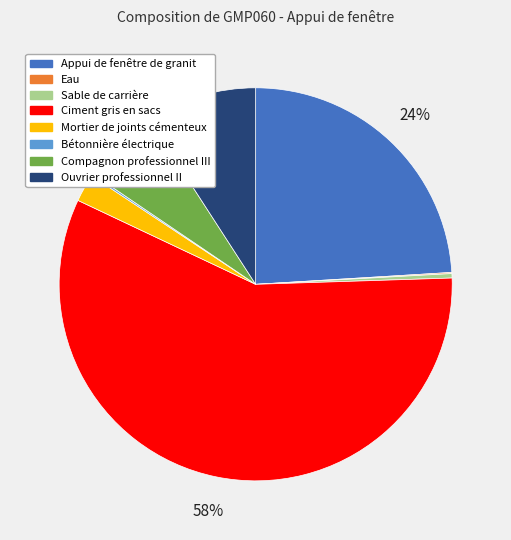

True or false: Ouvrier professionnel II accounts for 22% of the total.

False